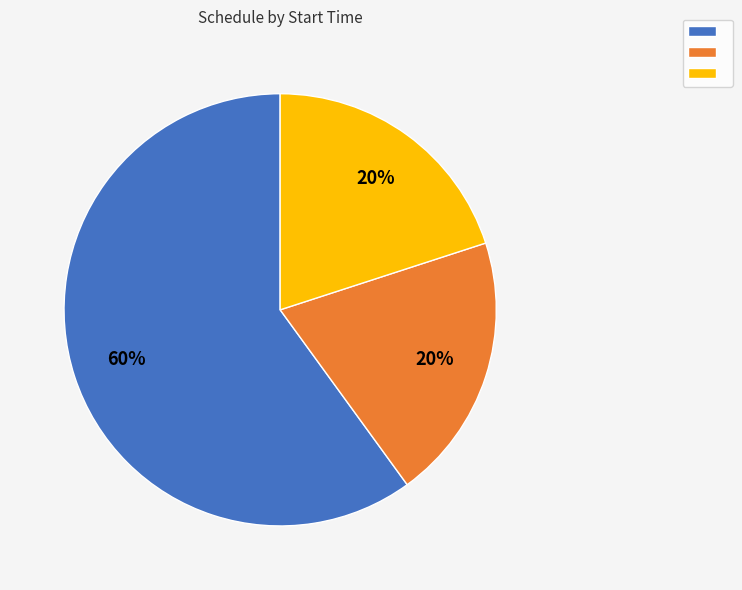

To the nearest percent, what is the average slice percentage?

33%